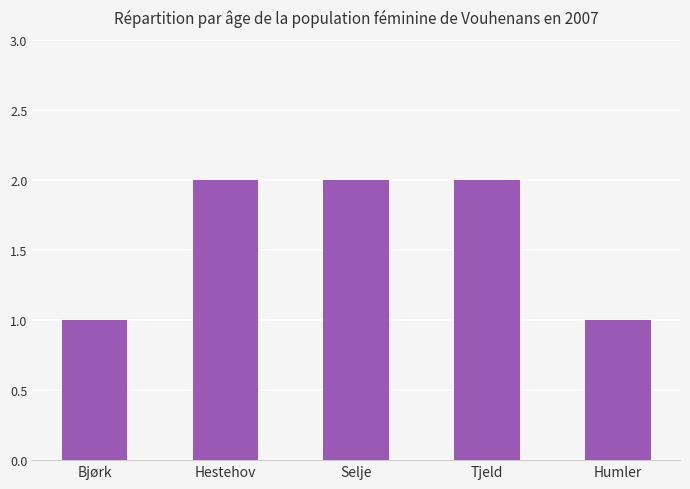

Reading right to left, what are all the values shown in this chart?

Humler=1	Tjeld=2	Selje=2	Hestehov=2	Bjørk=1